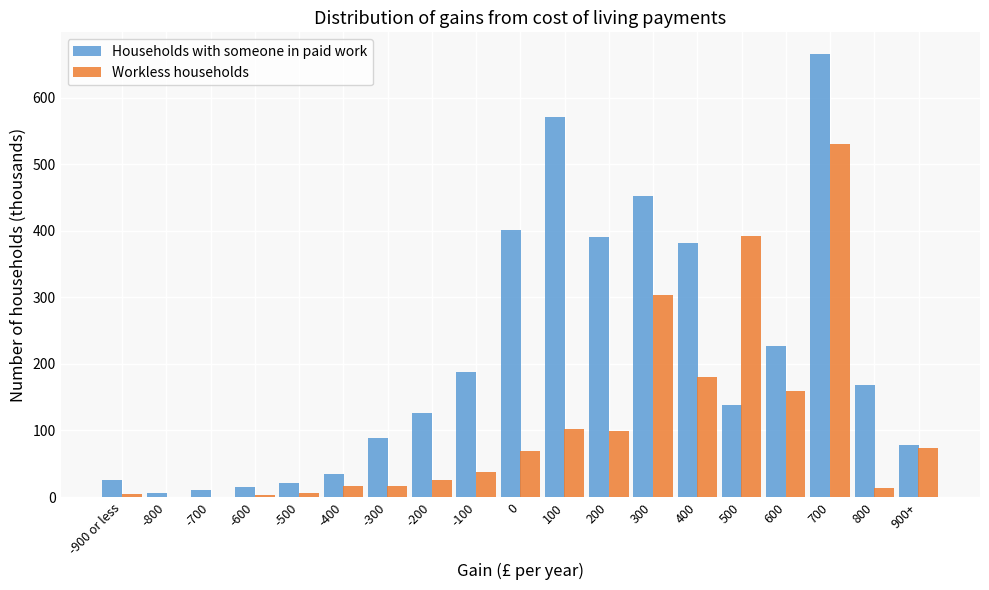

What is the sum of all Workless households values?

2035.8